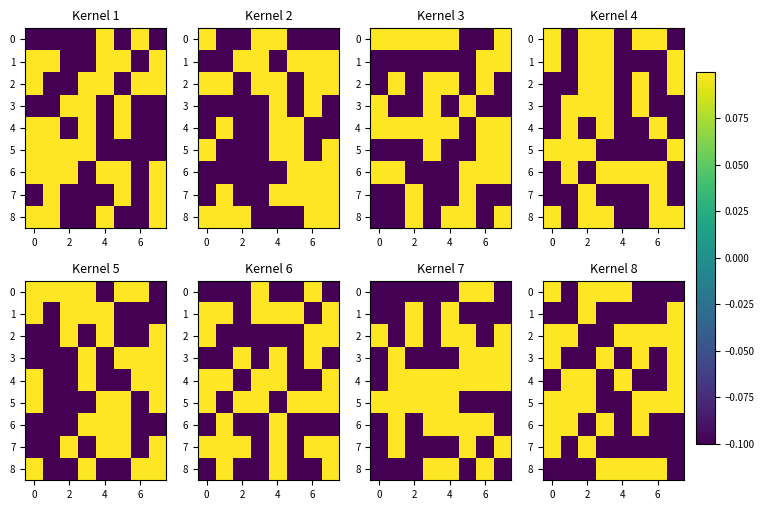

What is the spread (max minus min) of values at 7?

0.2